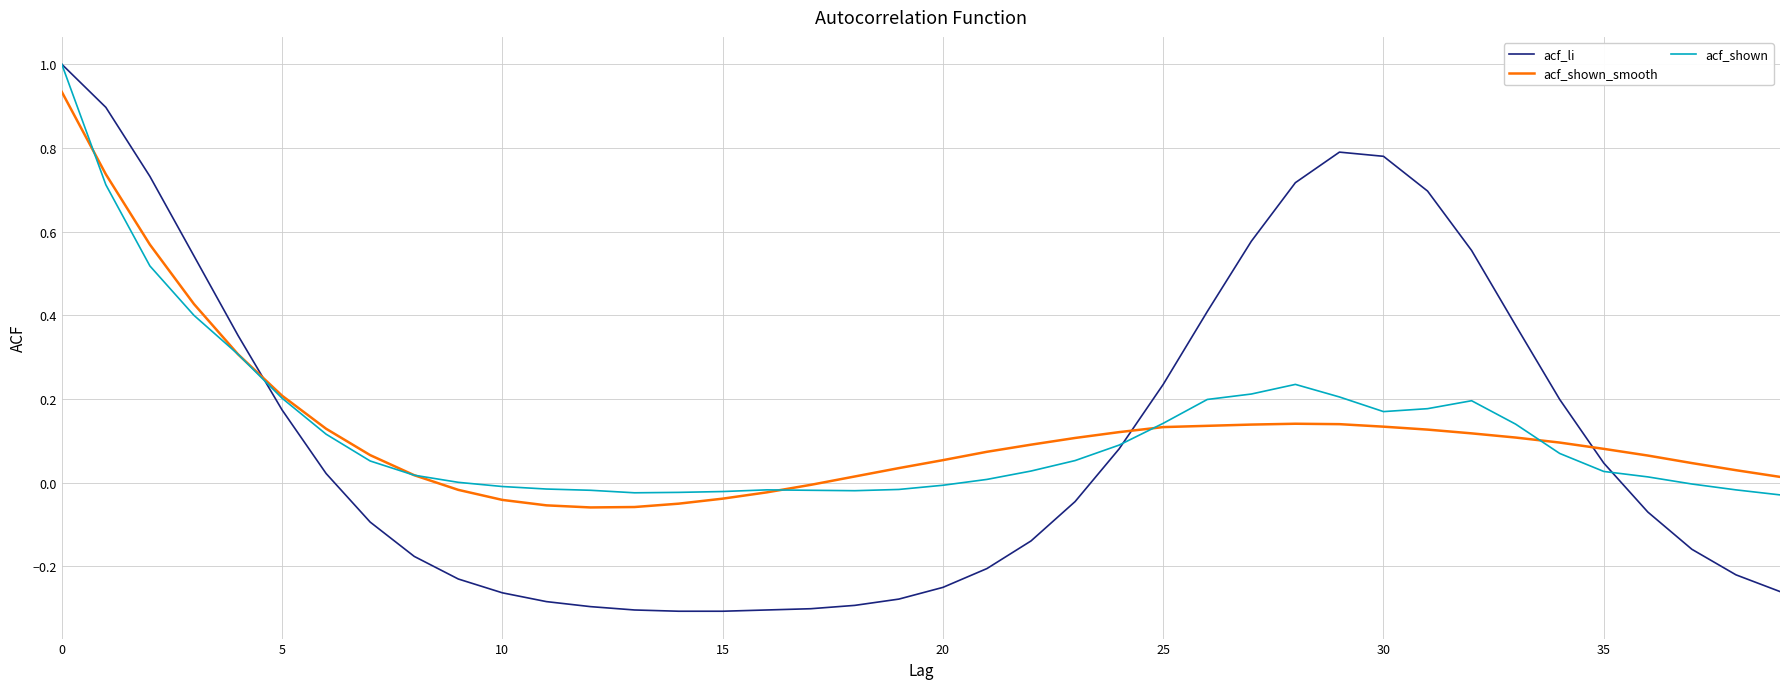

True or false: acf_shown_smooth and acf_shown cross at least once.

True